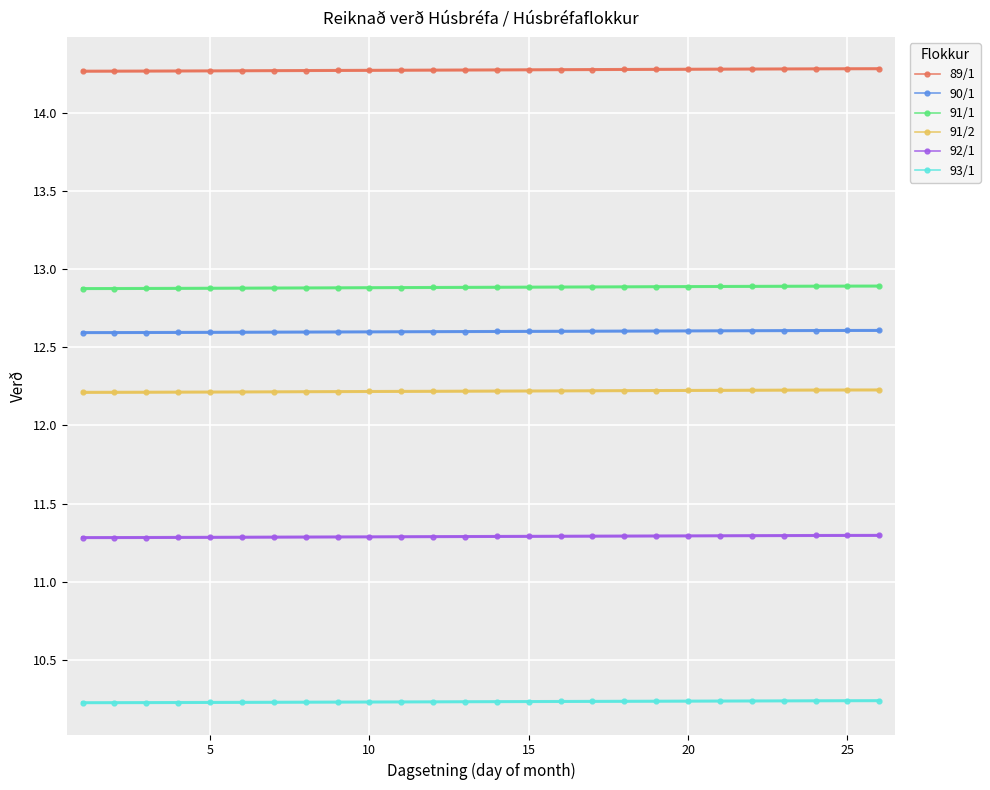

Is it true that 90/1 equals 19.6 at 12?

False